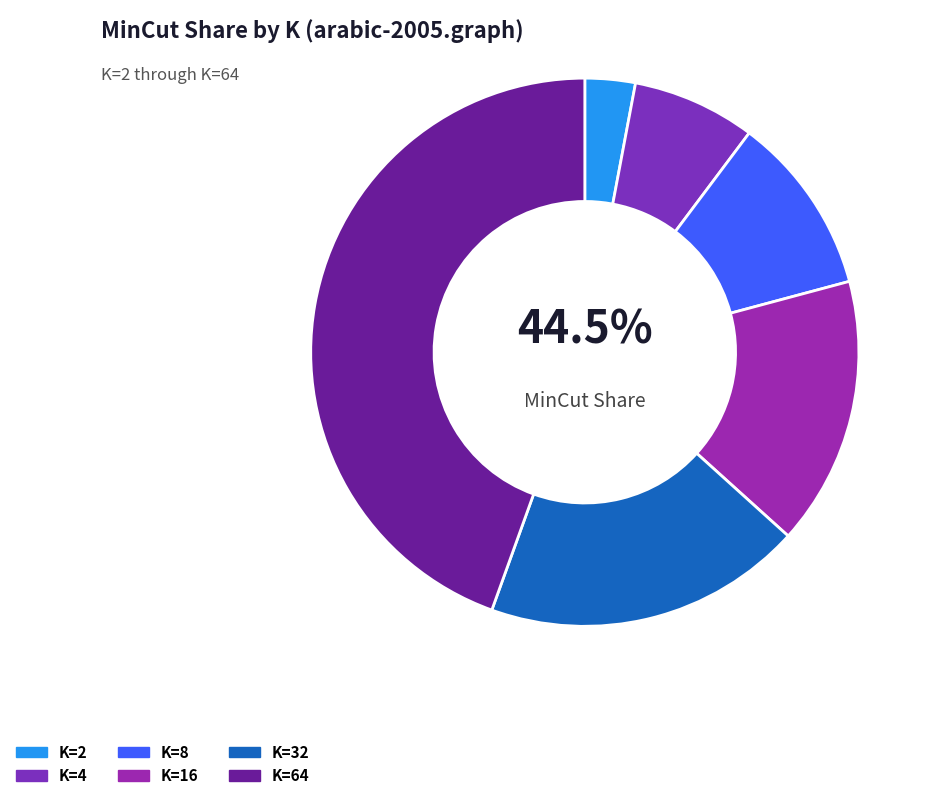

To the nearest percent, what is the combined percentage of K=64 and K=8?

55%